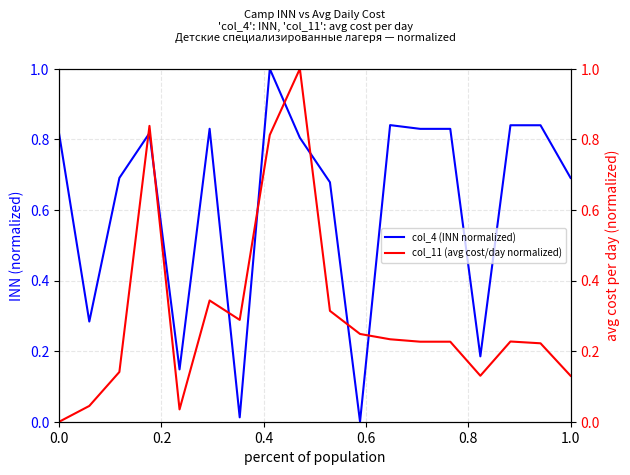

At how many categories does at least one series exceed 0?

18